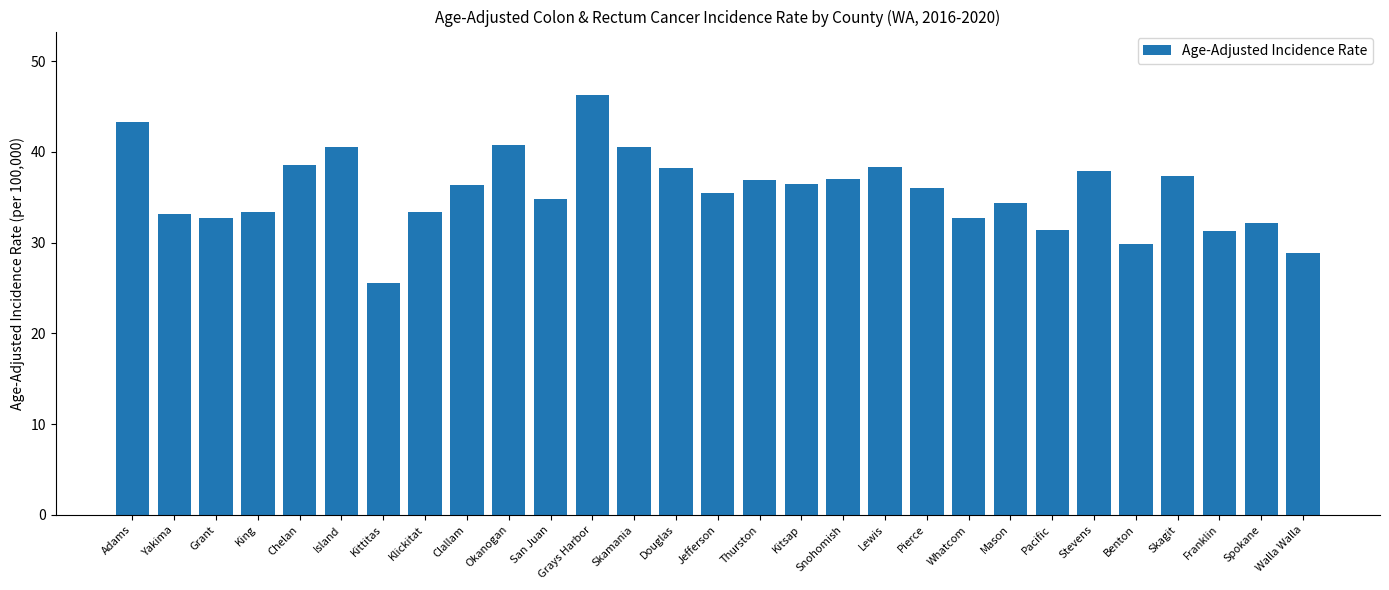

How many data points are less than 36?

14